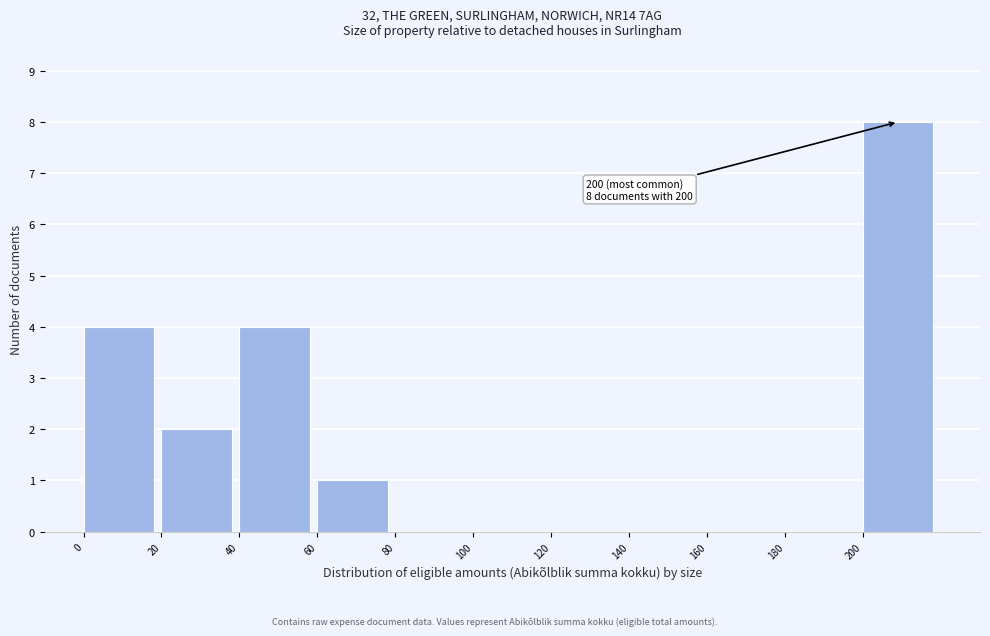

Over which range of the x-axis is the bar tallest?

200 to 220